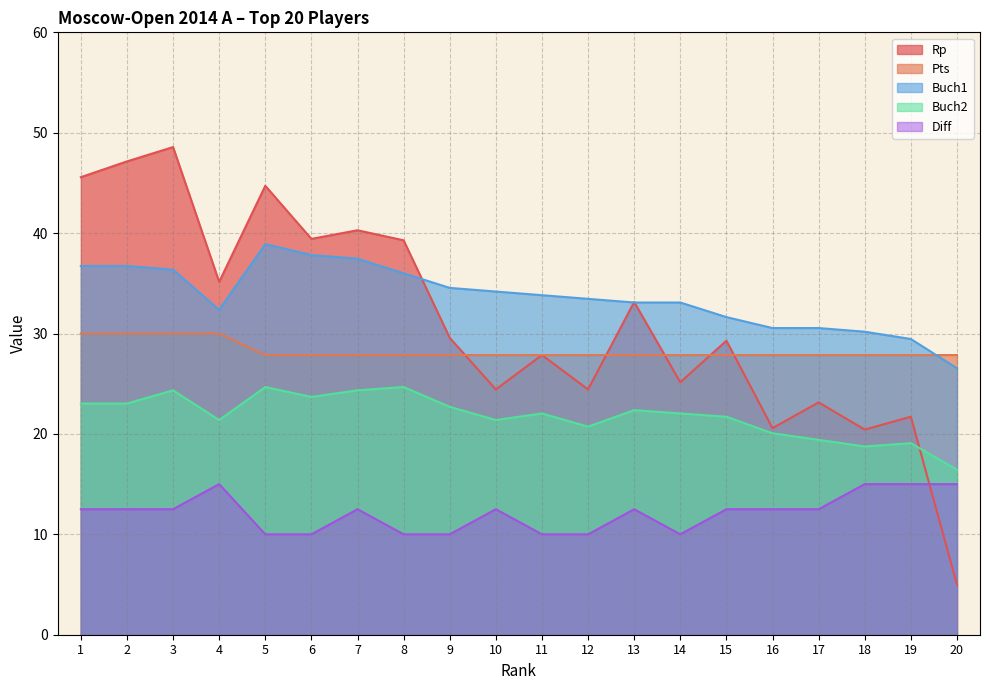

What is the difference between the highest and lowest values at 19?

14.5